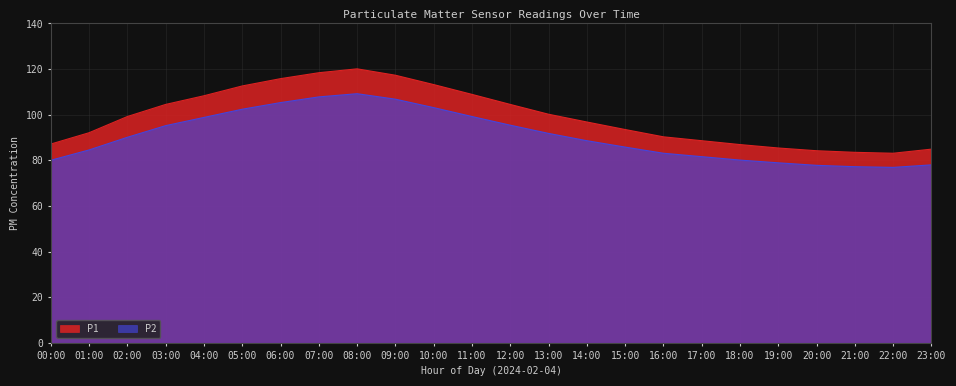

True or false: P1 has more than 0 interior local peaks.

True